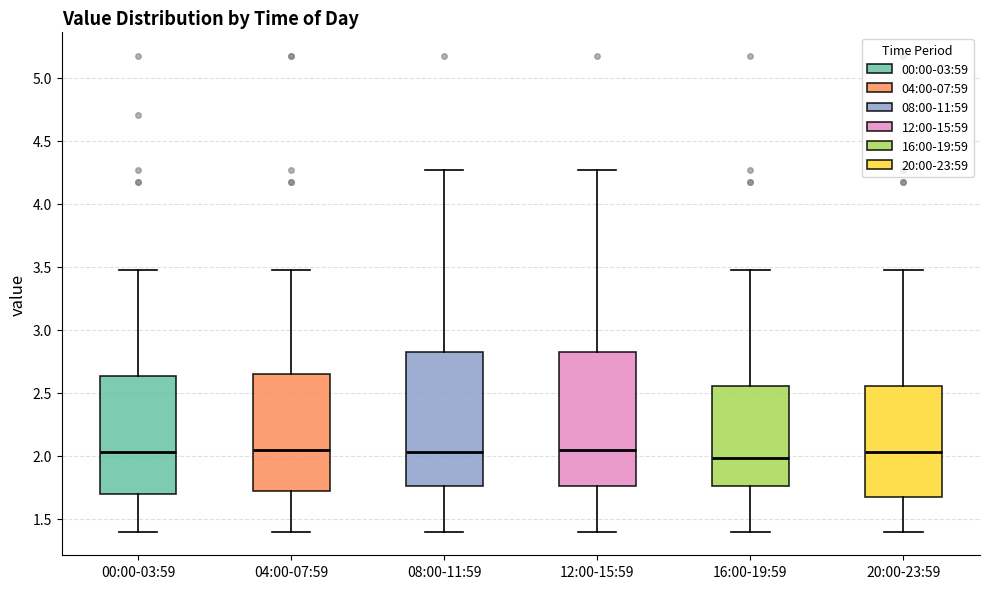

Reading left to right, read every box against the y-axis: the position of its median line, the range the box covers, and the ends of its whiskers. The values are not printed on the chart, so give them approximately, as read against the axis.

00:00-03:59: median 2.05, box 1.70 to 2.65, whiskers 1.40 to 3.45
04:00-07:59: median 2.05, box 1.70 to 2.65, whiskers 1.40 to 3.45
08:00-11:59: median 2.05, box 1.75 to 2.85, whiskers 1.40 to 4.25
12:00-15:59: median 2.05, box 1.75 to 2.85, whiskers 1.40 to 4.25
16:00-19:59: median 2.00, box 1.75 to 2.55, whiskers 1.40 to 3.45
20:00-23:59: median 2.05, box 1.70 to 2.55, whiskers 1.40 to 3.45